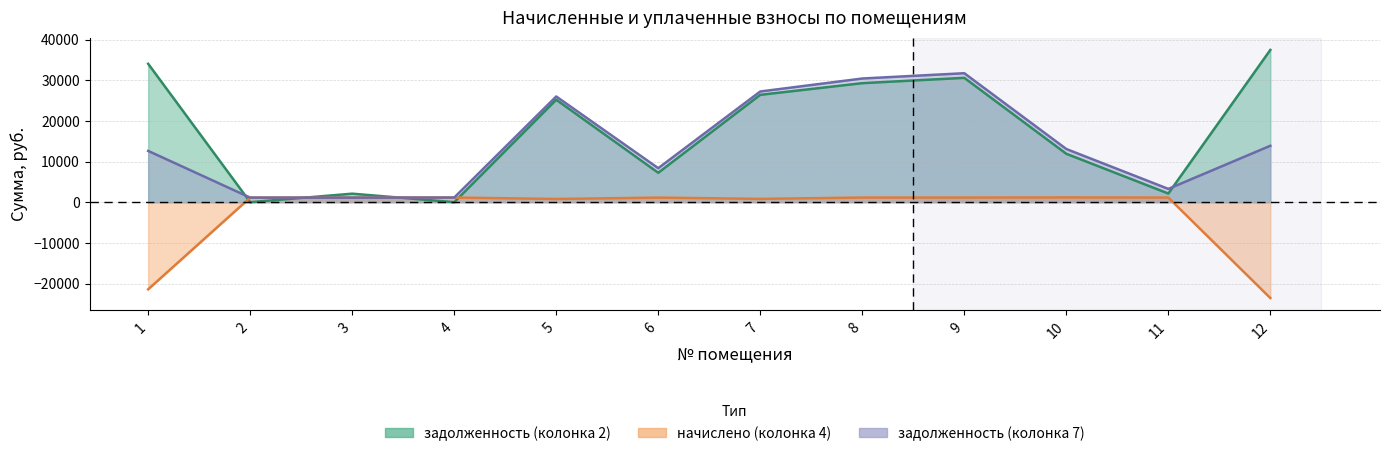

How many times do задолженность (колонка 2) and начислено (колонка 4) cross each other?

4